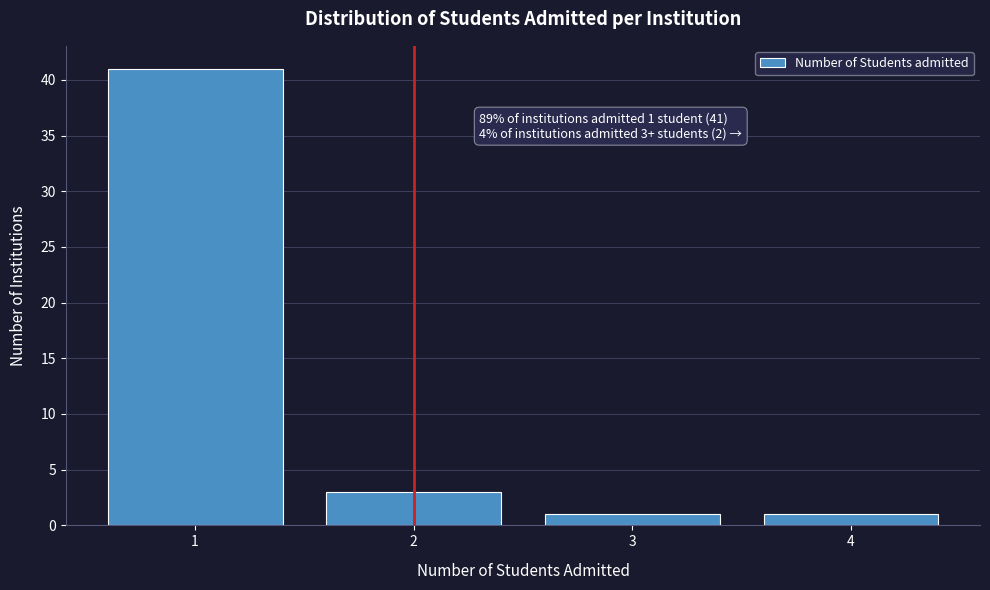

Reading left to right, list all the values displayed in this chart.

1=41	2=3	3=1	4=1